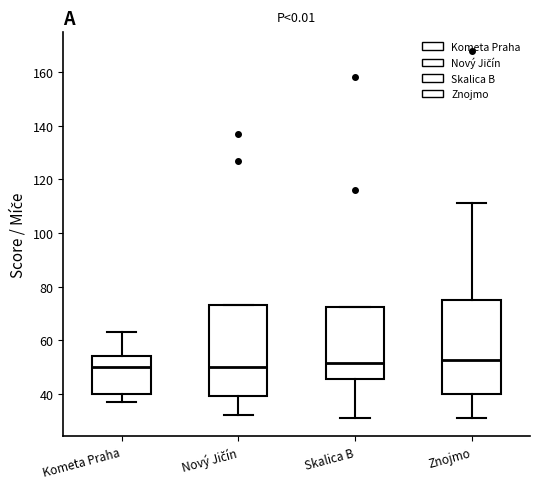

Where does the median line of the box for Kometa Praha sit on the y-axis? The values are not printed on the chart, so give them approximately, as read against the axis.

50